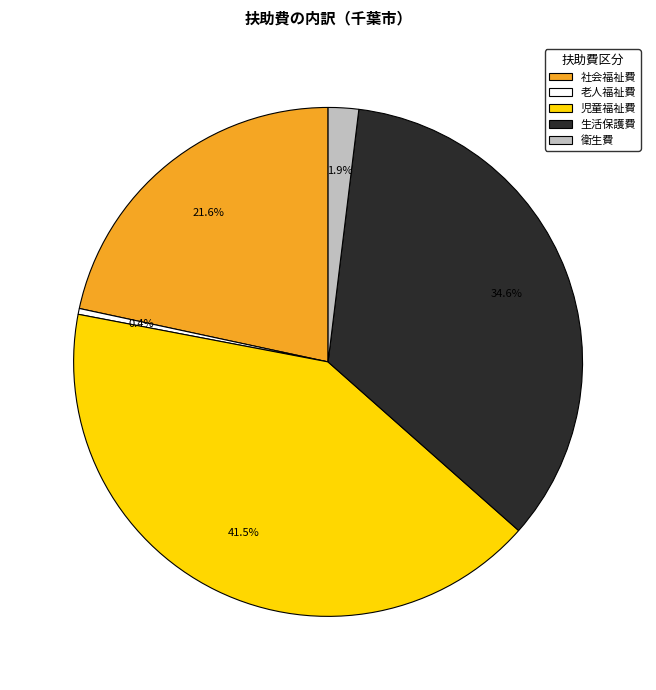

Which has a higher value, 生活保護費 or 衛生費?

生活保護費